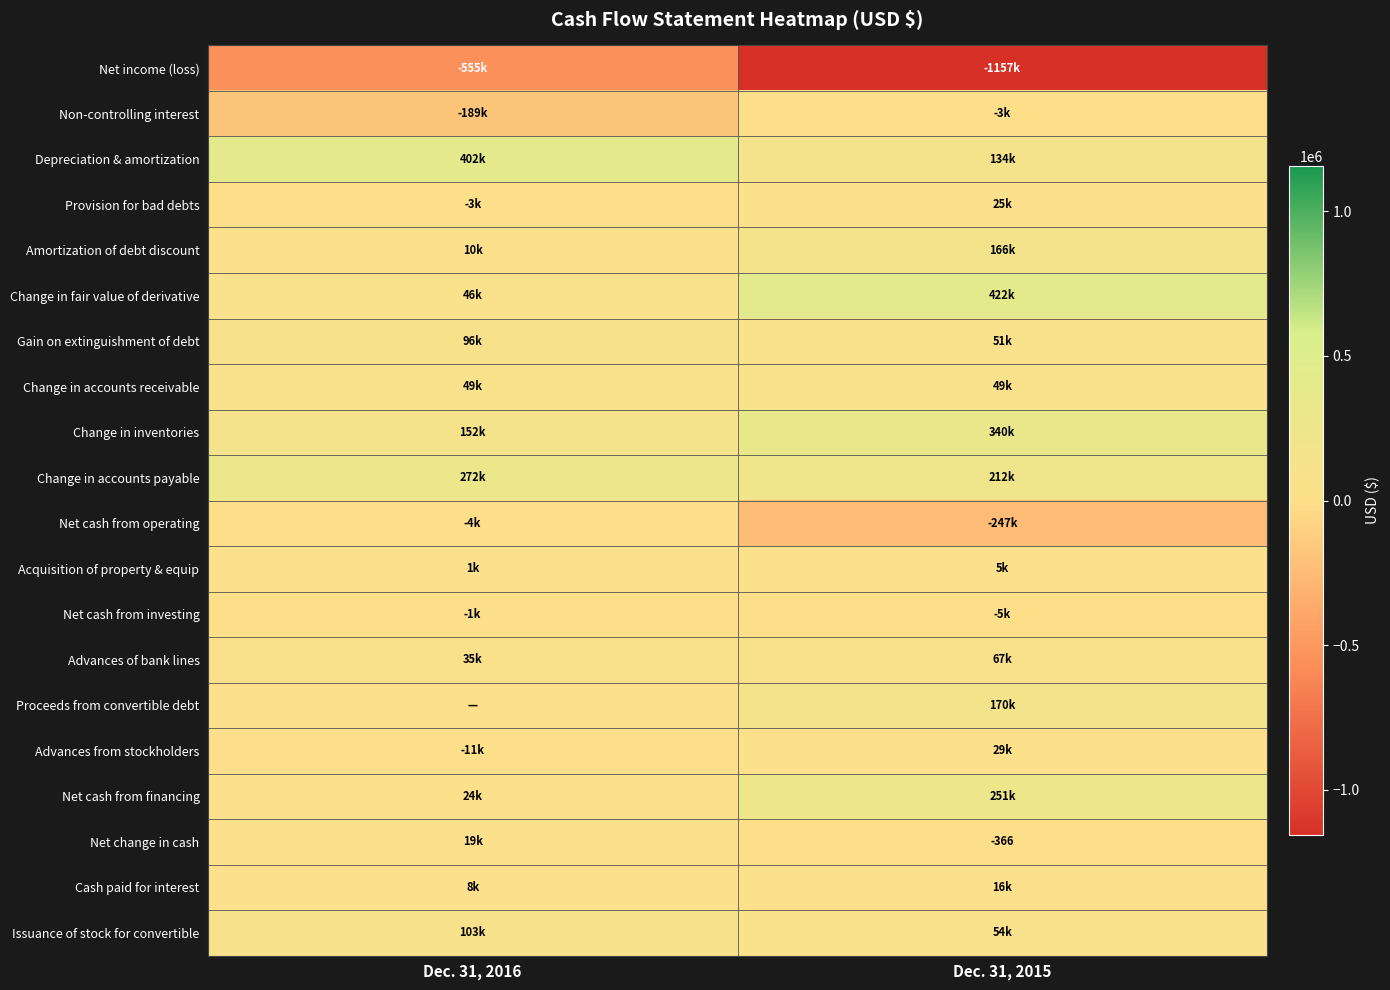

What is the greatest value displayed?

421795